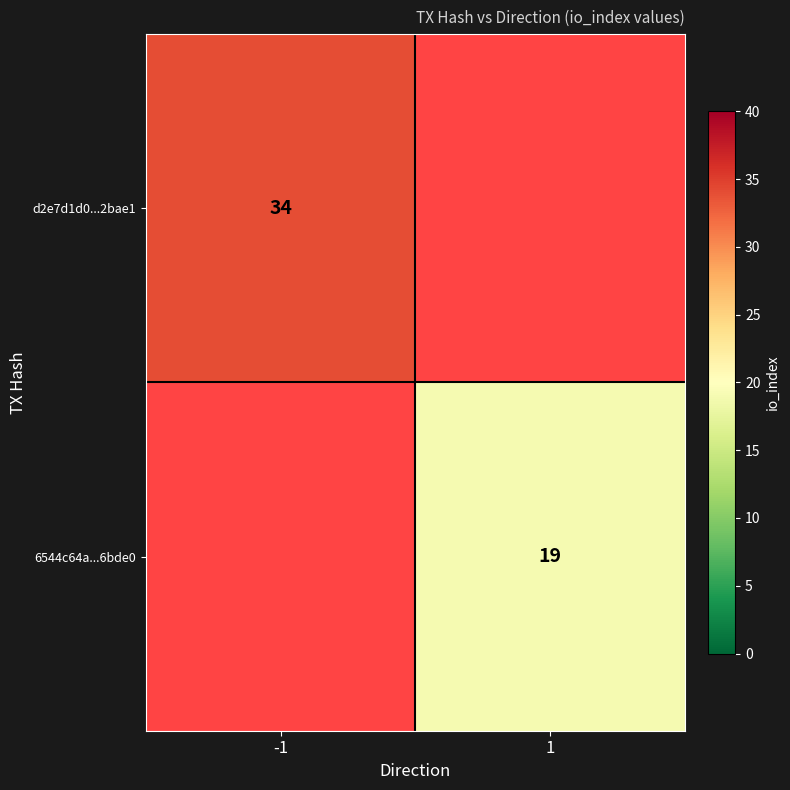

True or false: 6544c64a...6bde0 has a value of 7 at 1.

False